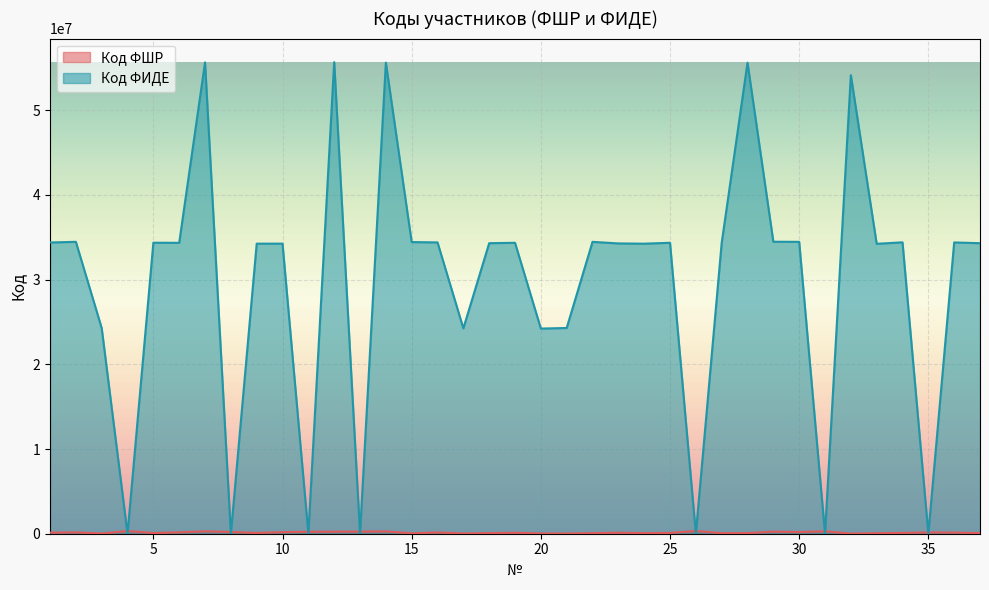

Reading left to right, what are all the values shown in this chart?

Код ФШР: 129176	158663	23253	319417	82080	167948	280597	204420	90876	183901	232825	243695	254886	276207	46808	151313	28750	70722	111363	27326	23322	70357	120552	69166	91861	331093	68938	70708	249732	195697	289733	12248	62258	95114	151000	136782	70722
Код ФИДЕ: 34386440	34465456	24278297	0	34360735	34347321	55651275	0	34248374	34250832	0	55678459	0	55622720	34434526	34396365	24245313	34303642	34351701	24222950	24292206	34462422	34276173	34247130	34351736	0	34336060	55615740	34476954	34462392	0	54140340	34231307	34405690	0	34393412	34303642